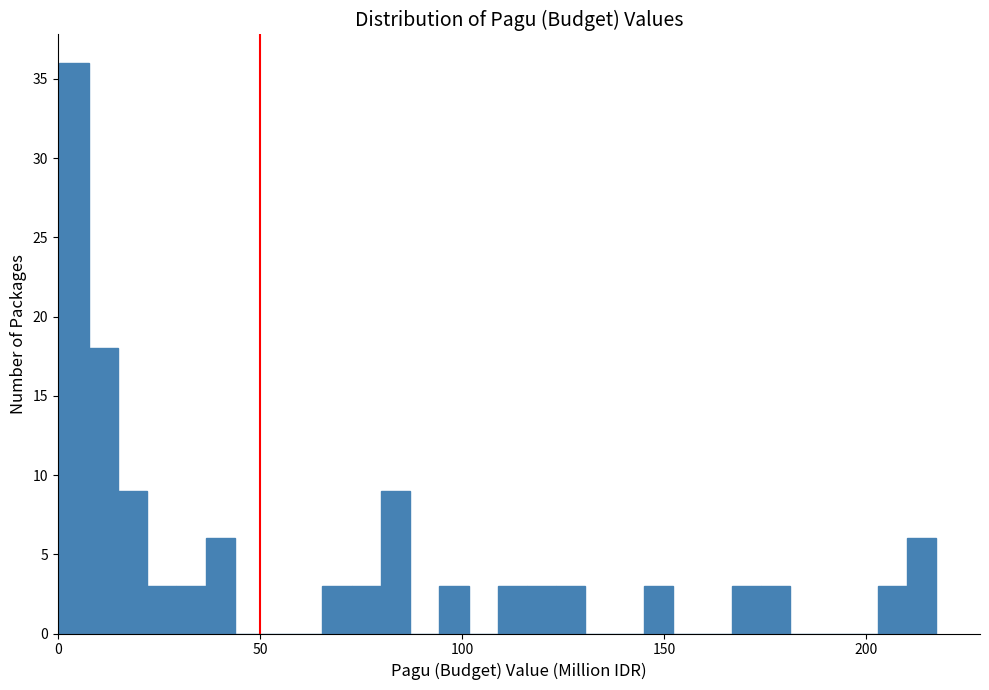

Around what value on the x-axis is the tallest bar? Give the approximate position of its centre, as read against the axis.

5